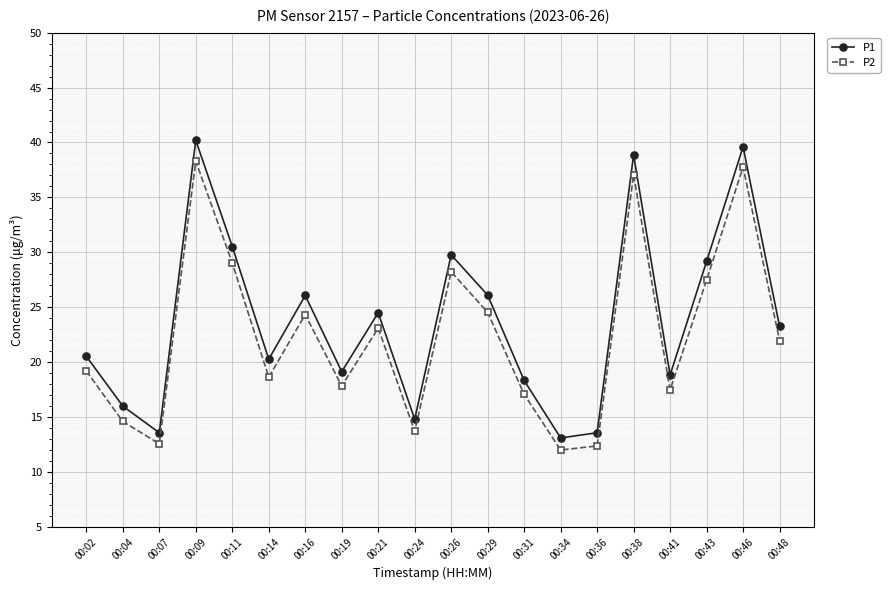

At which category does P2 reach its first local peak?

00:09